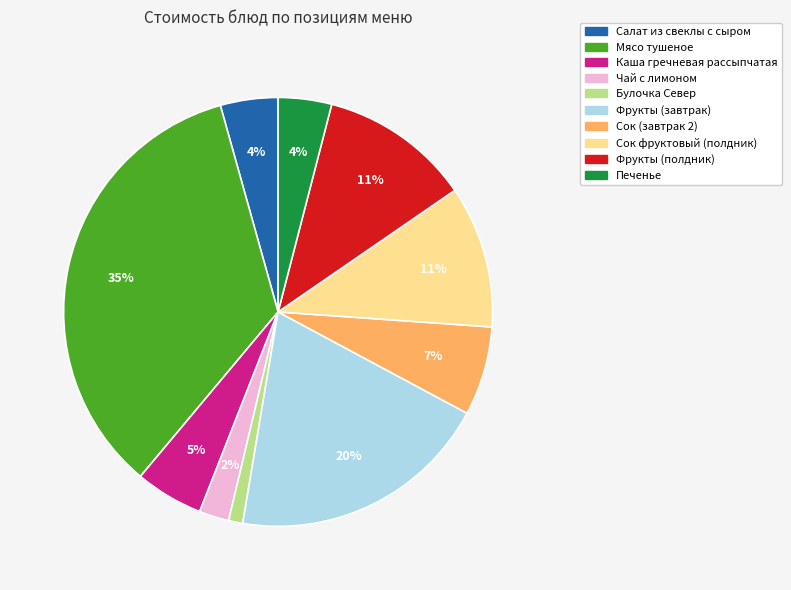

Count the number of slices in the pie.

10